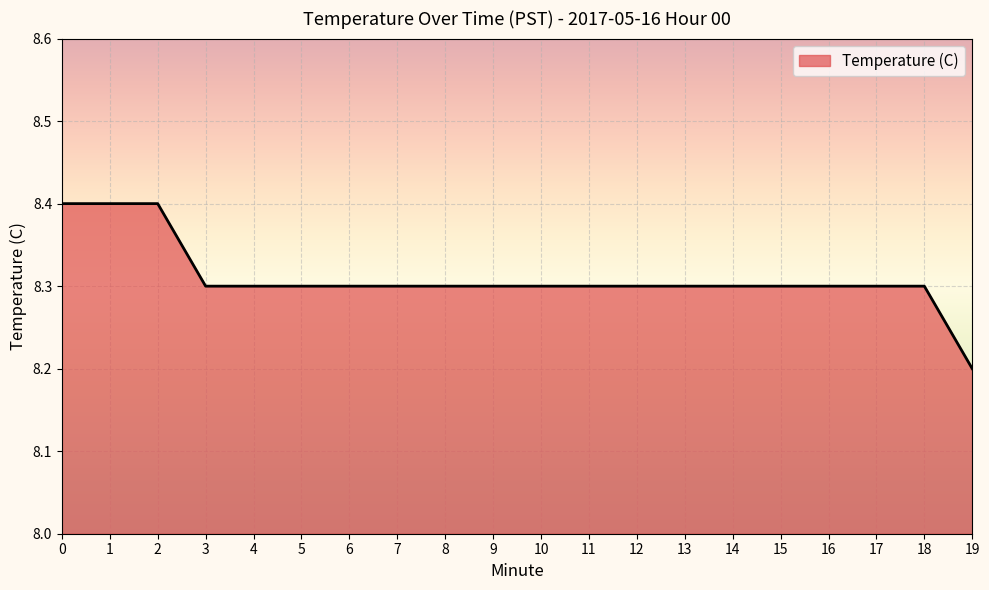

How many lines are shown in the chart?

1